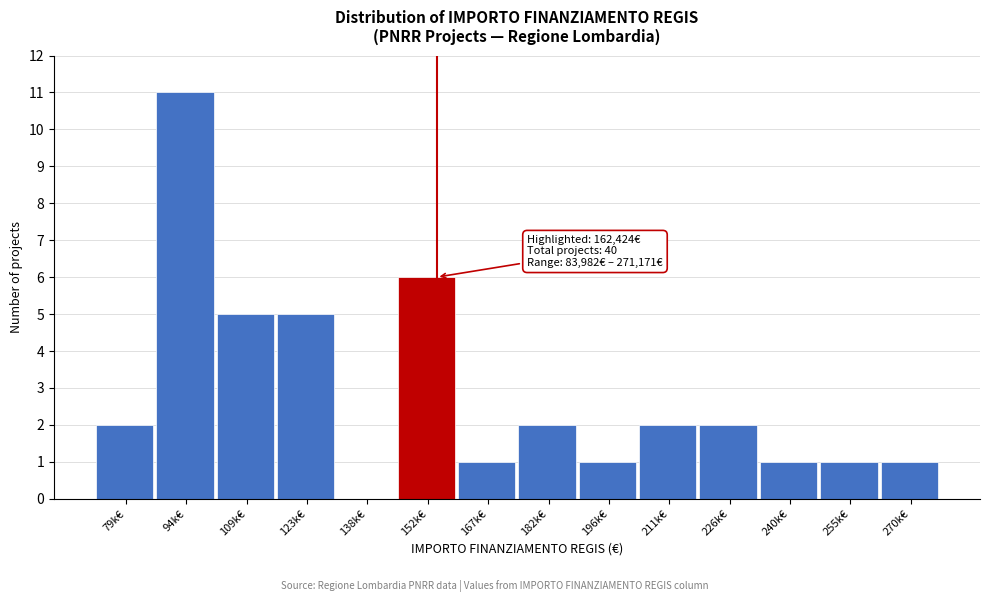

Reading right to left, list all the values displayed in this chart.

270k€=1	255k€=1	240k€=1	226k€=2	211k€=2	196k€=1	182k€=2	167k€=1	152k€=6	138k€=0	123k€=5	109k€=5	94k€=11	79k€=2